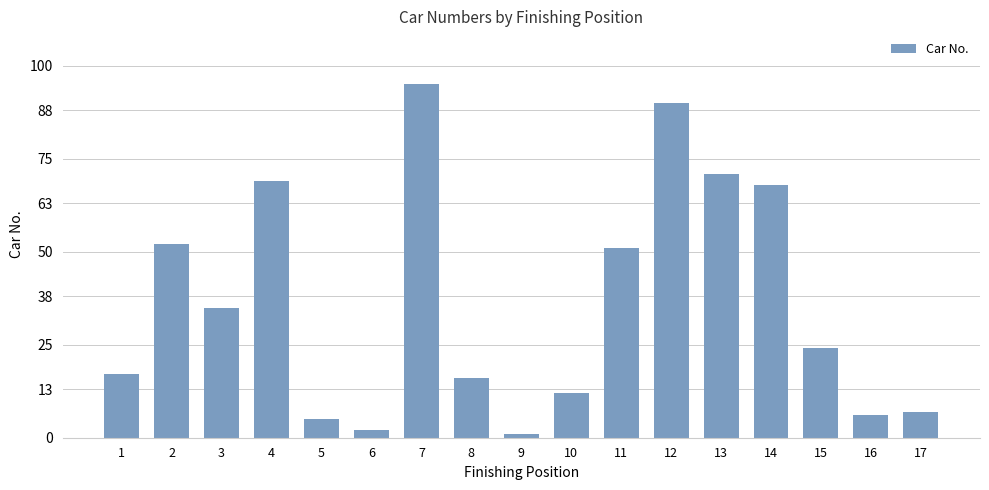

What is the value of the 5th bar from the left?

5